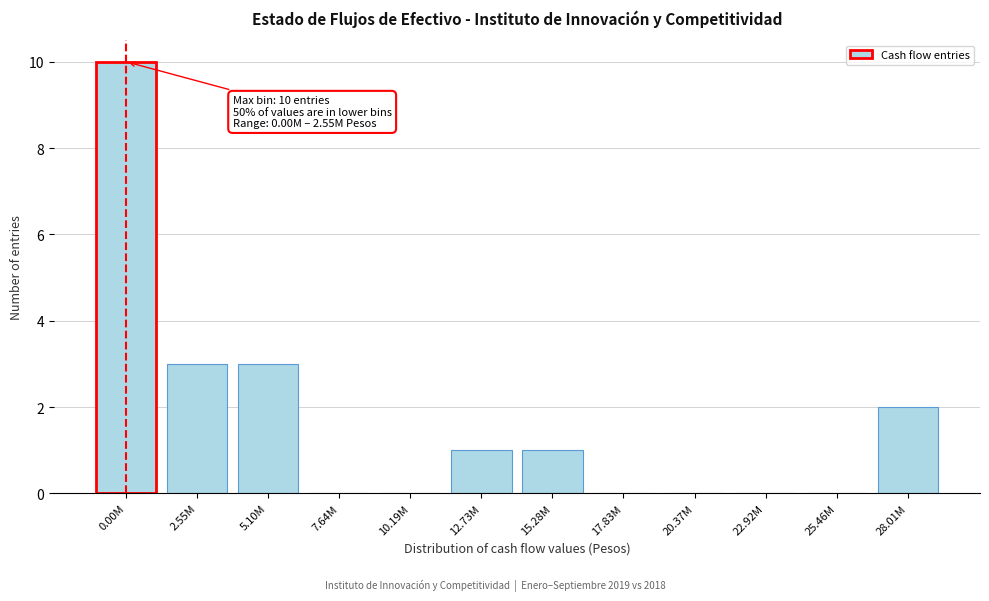

What is the ratio of the value at 5.10M to the value at 2.55M?

1.0